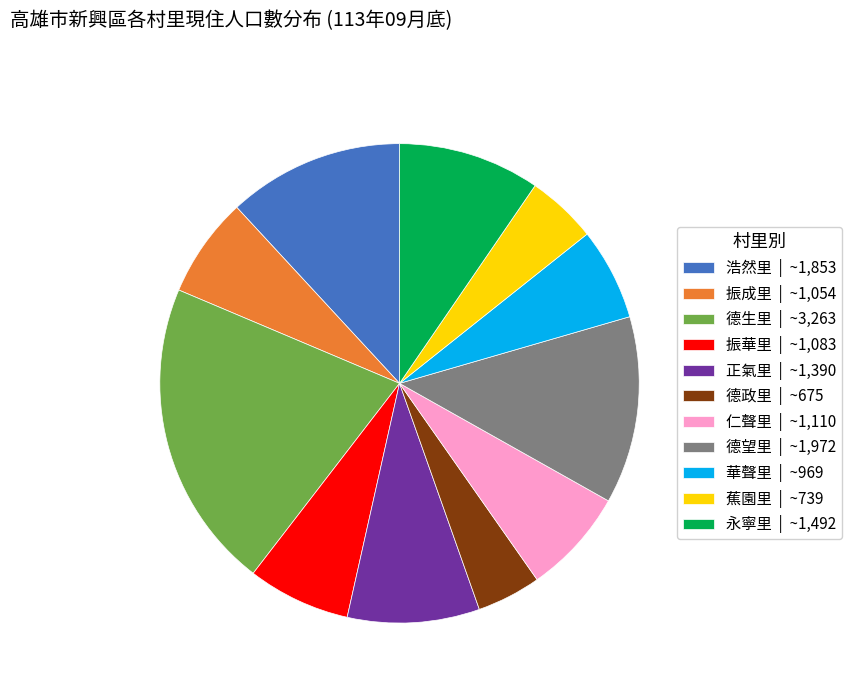

Which has a higher value, 浩然里 | ~1,853 or 正氣里 | ~1,390?

浩然里 | ~1,853